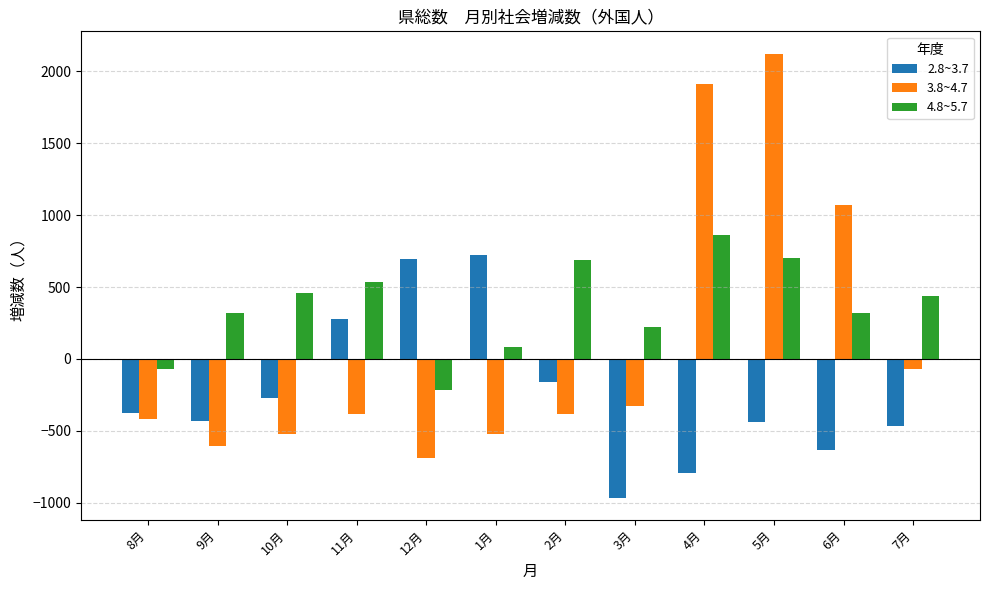

How many groups of bars are there?

12